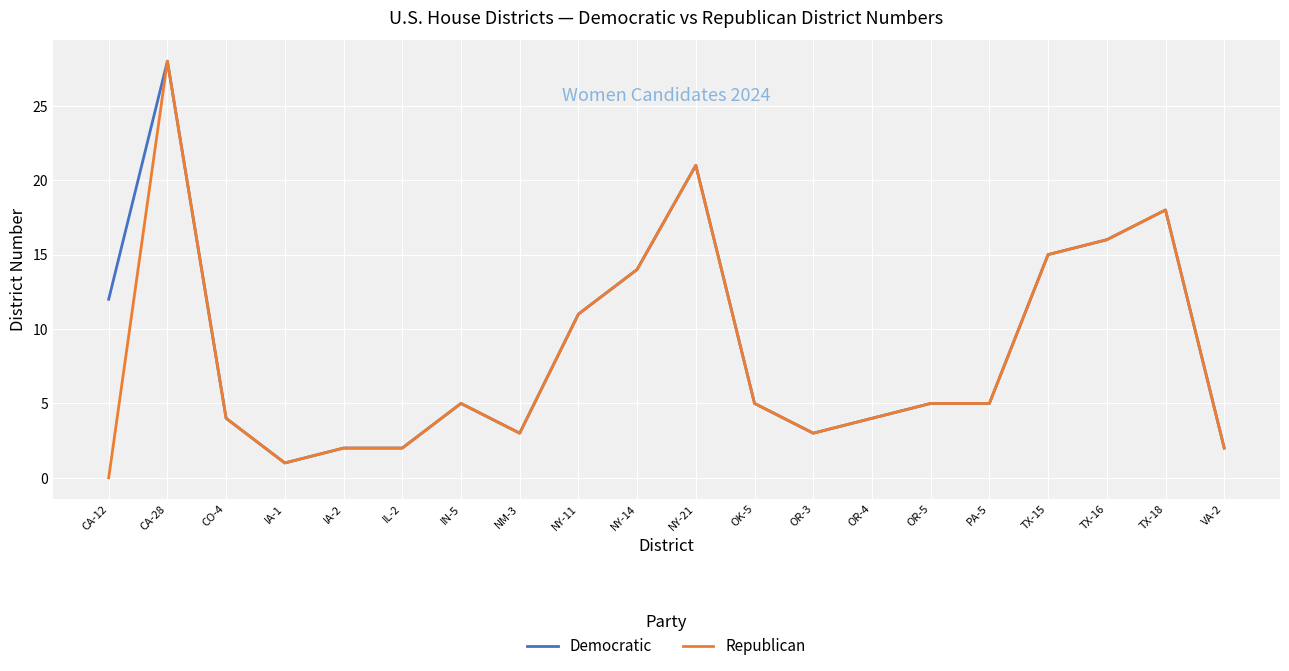

Reading left to right, extract all data points from this chart.

Democratic: CA-12=12	CA-28=28	CO-4=4	IA-1=1	IA-2=2	IL-2=2	IN-5=5	NM-3=3	NY-11=11	NY-14=14	NY-21=21	OK-5=5	OR-3=3	OR-4=4	OR-5=5	PA-5=5	TX-15=15	TX-16=16	TX-18=18	VA-2=2
Republican: CA-12=0	CA-28=28	CO-4=4	IA-1=1	IA-2=2	IL-2=2	IN-5=5	NM-3=3	NY-11=11	NY-14=14	NY-21=21	OK-5=5	OR-3=3	OR-4=4	OR-5=5	PA-5=5	TX-15=15	TX-16=16	TX-18=18	VA-2=2